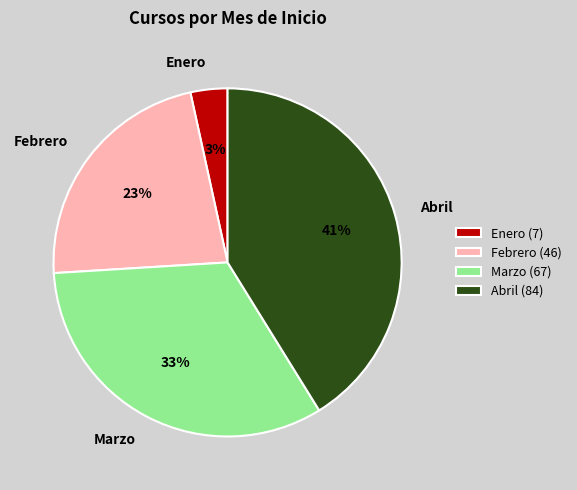

Which category has the smallest portion of the pie?

Enero